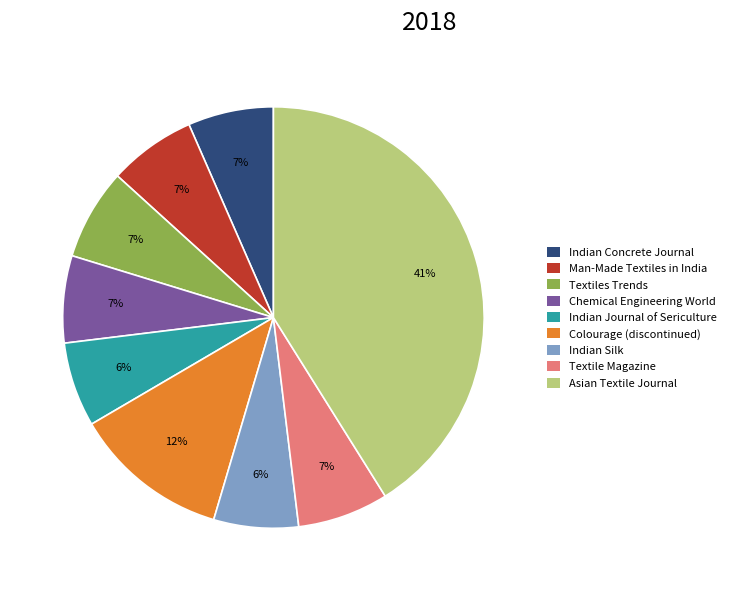

The Indian Journal of Sericulture slice represents 6% of the pie. True or false?

True